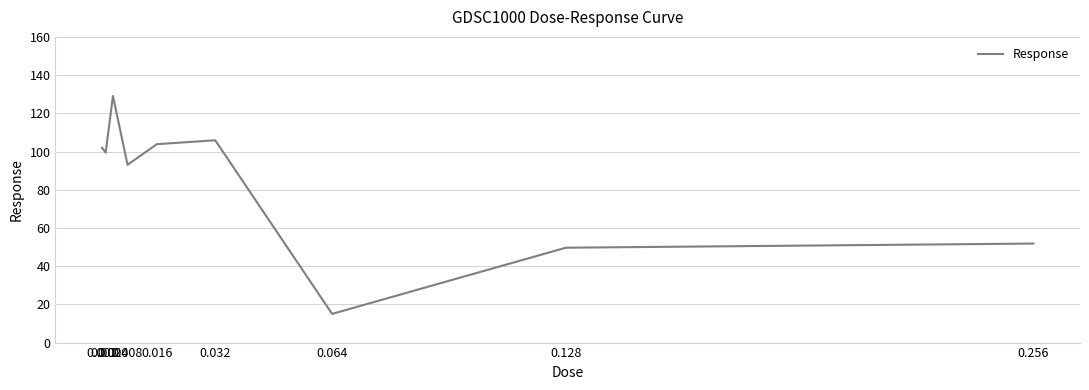

Reading right to left, transcribe all the data shown in this chart.

51.8	49.7	15.0	105.9	103.8	93.0	129.1	99.4	102.0